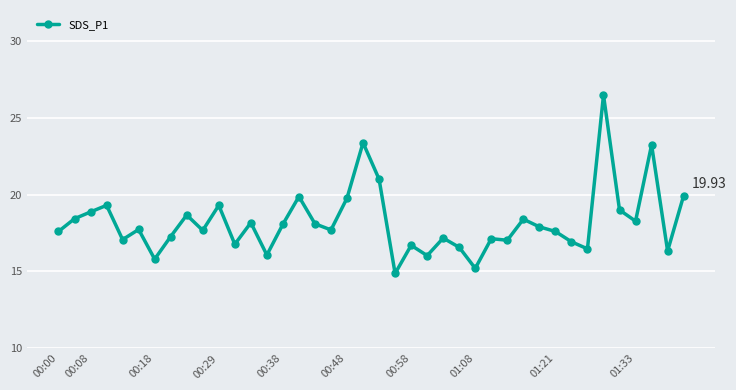

True or false: there are more than 1 points higher than both neighbors.

True